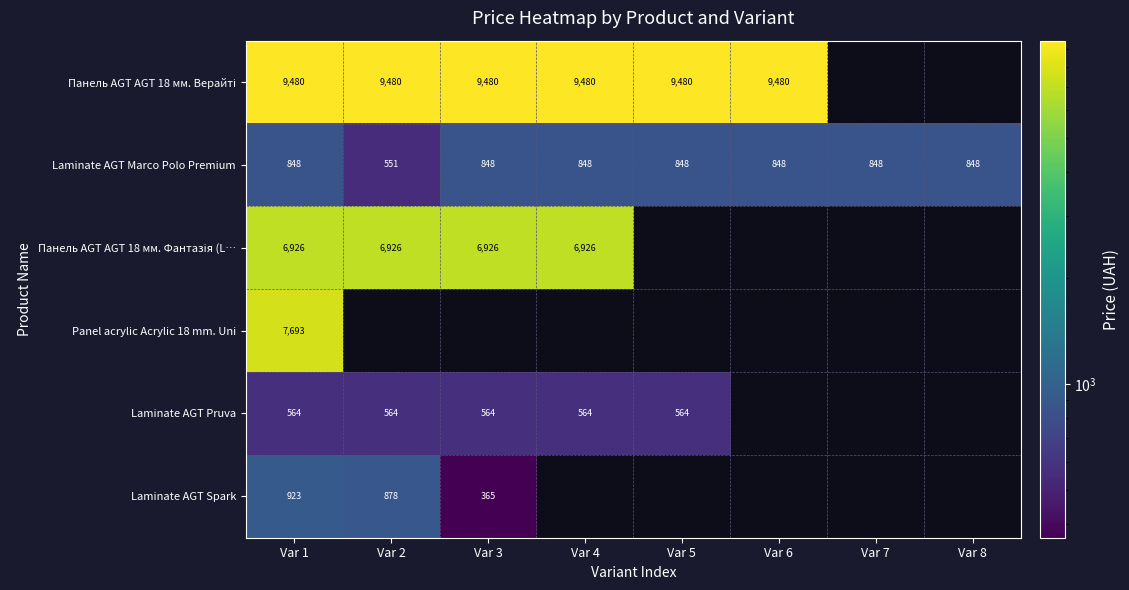

Is the value of Laminate AGT Spark at Var 4 greater than the value of Laminate AGT Marco Polo Premium at Var 8?

No